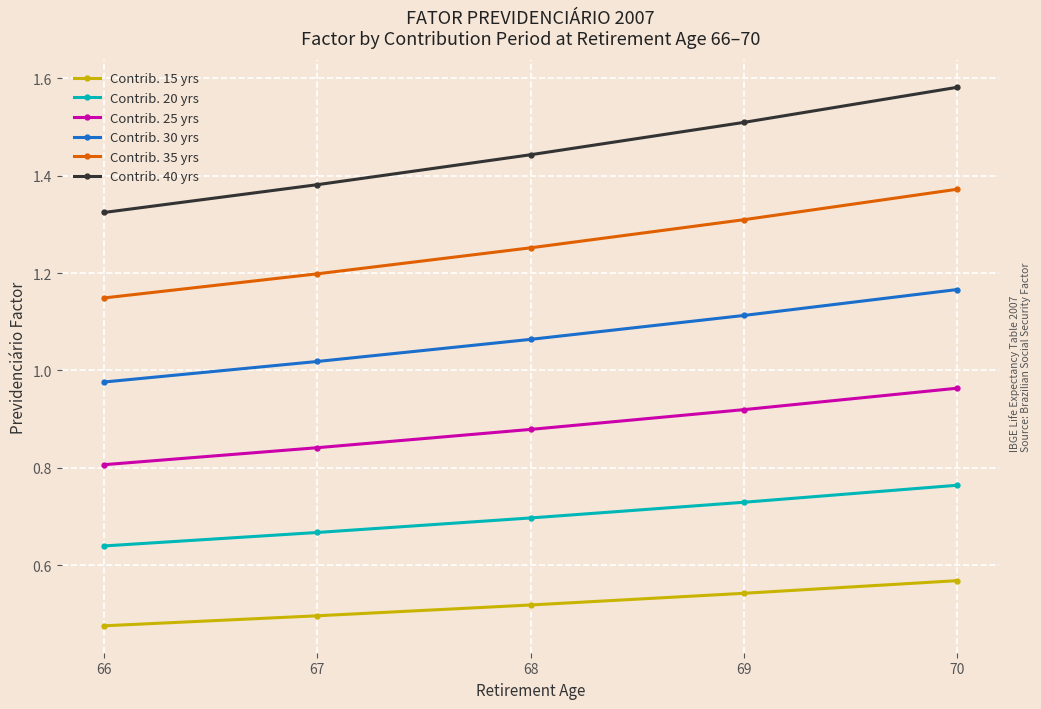

Which label corresponds to the largest value in the chart?

70